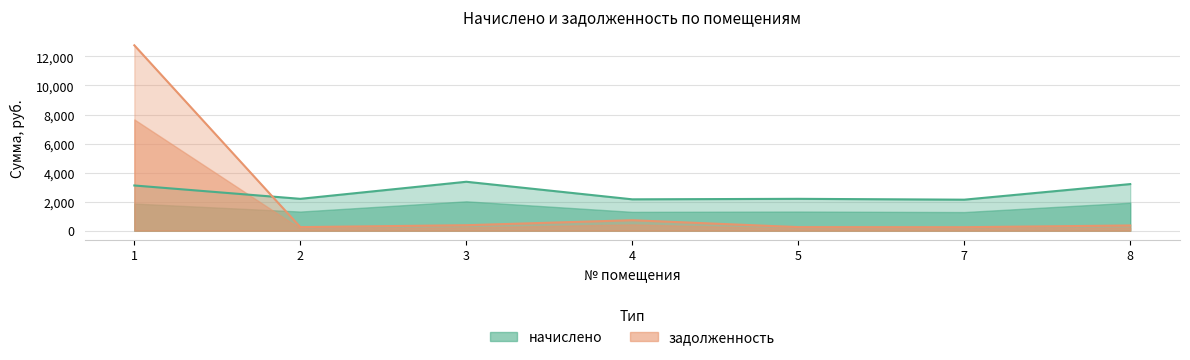

Between 5 and 4, which is larger?

5